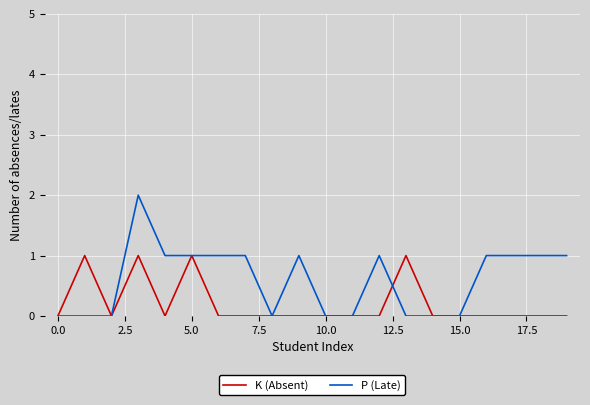

Which series has the widest spread of values?

P (Late)